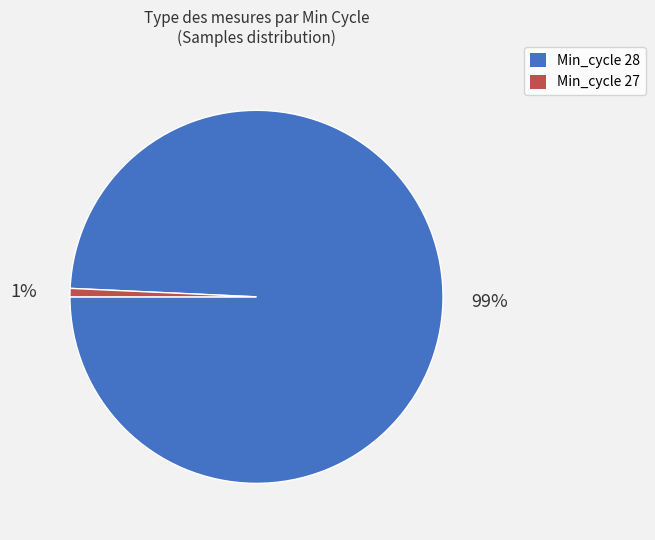

Is there a majority slice in this chart?

Yes